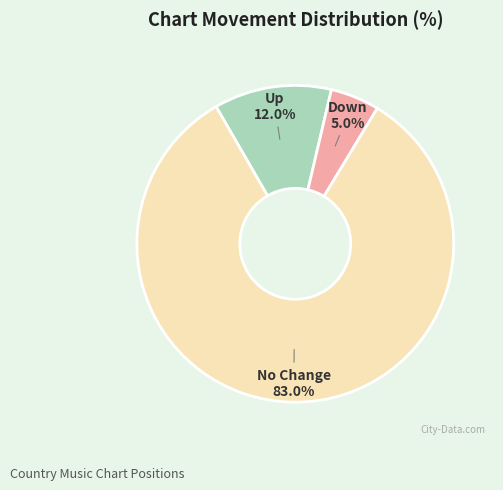

Which category has the biggest portion of the pie?

No Change